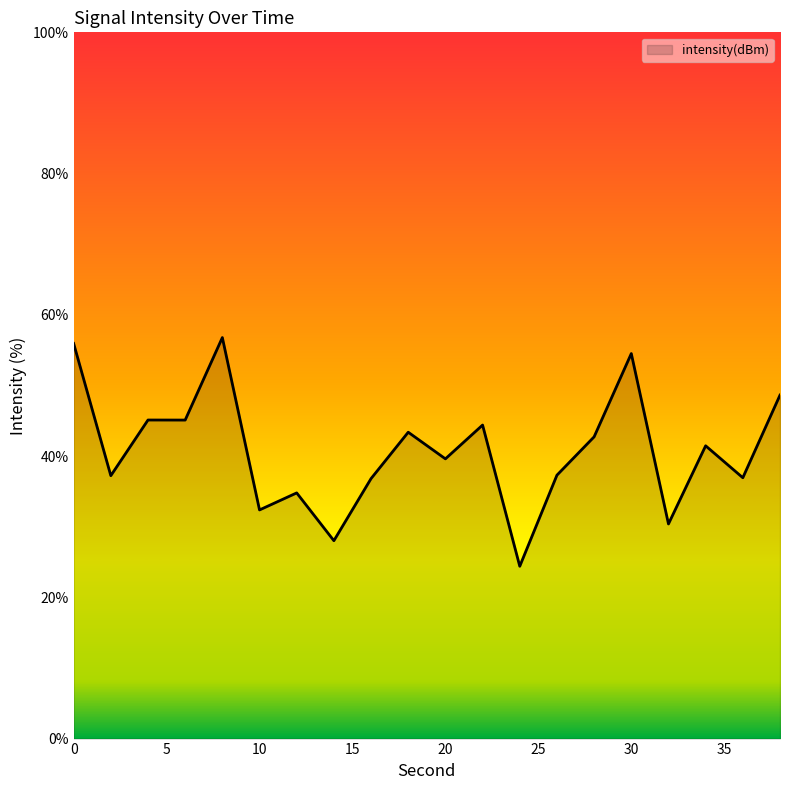

What is the smallest value displayed?

24.4